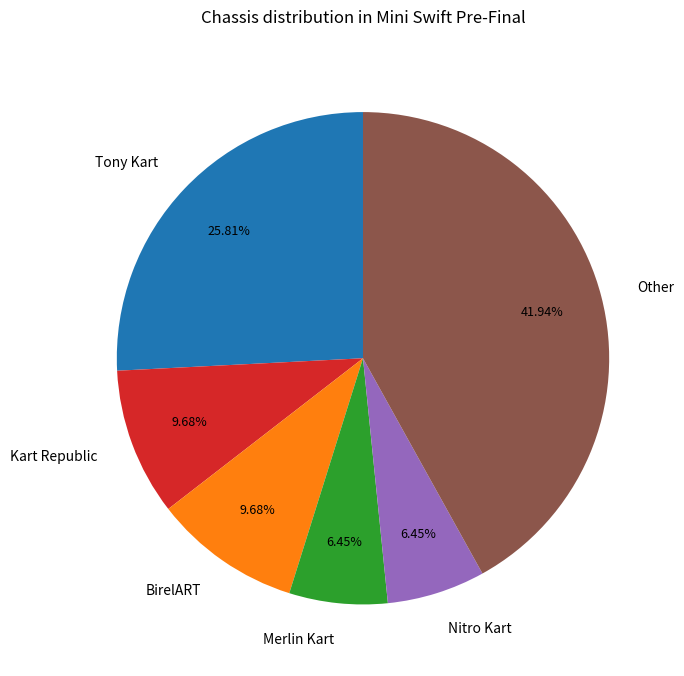

What is the ratio of the value at Nitro Kart to the value at BirelART?

0.7